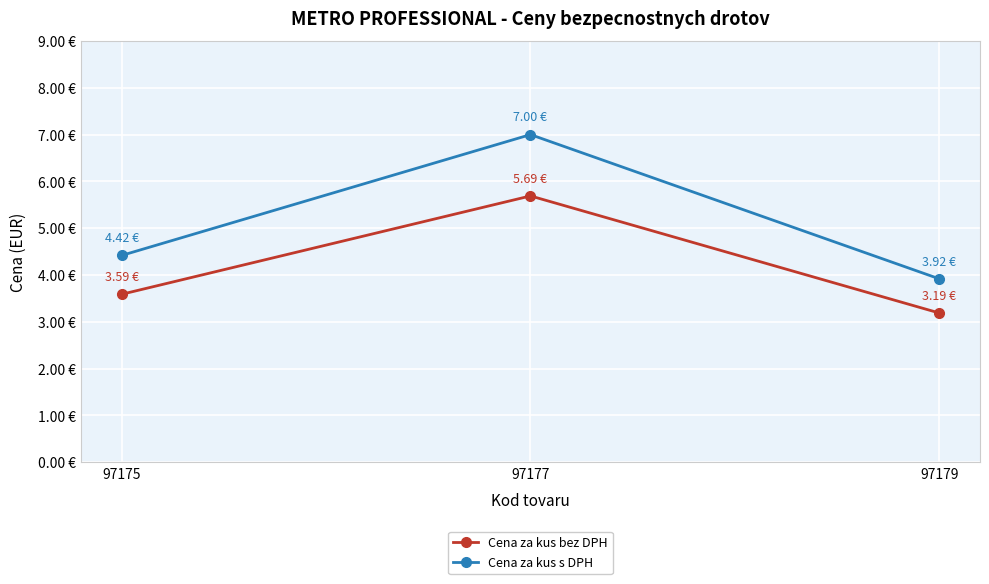

Is this an area chart (filled region under the line)?

No